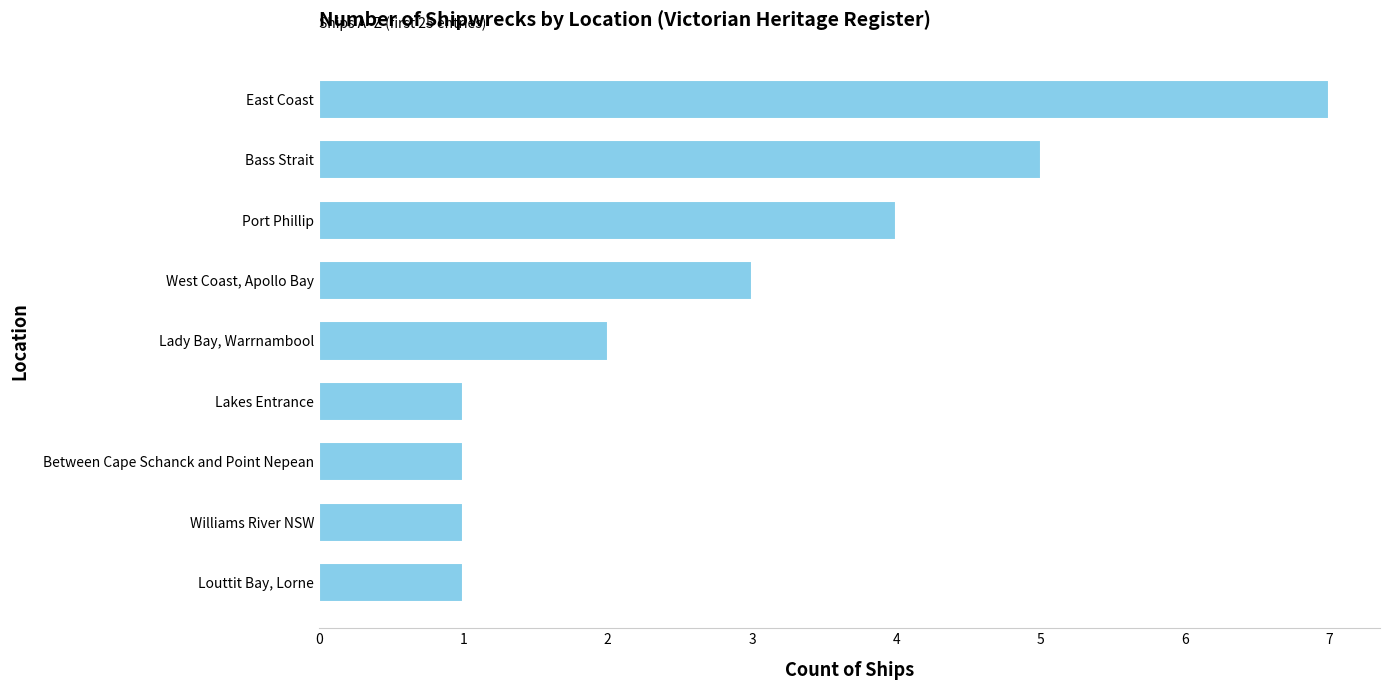

Is it true that the value at Williams River NSW is 0?

False